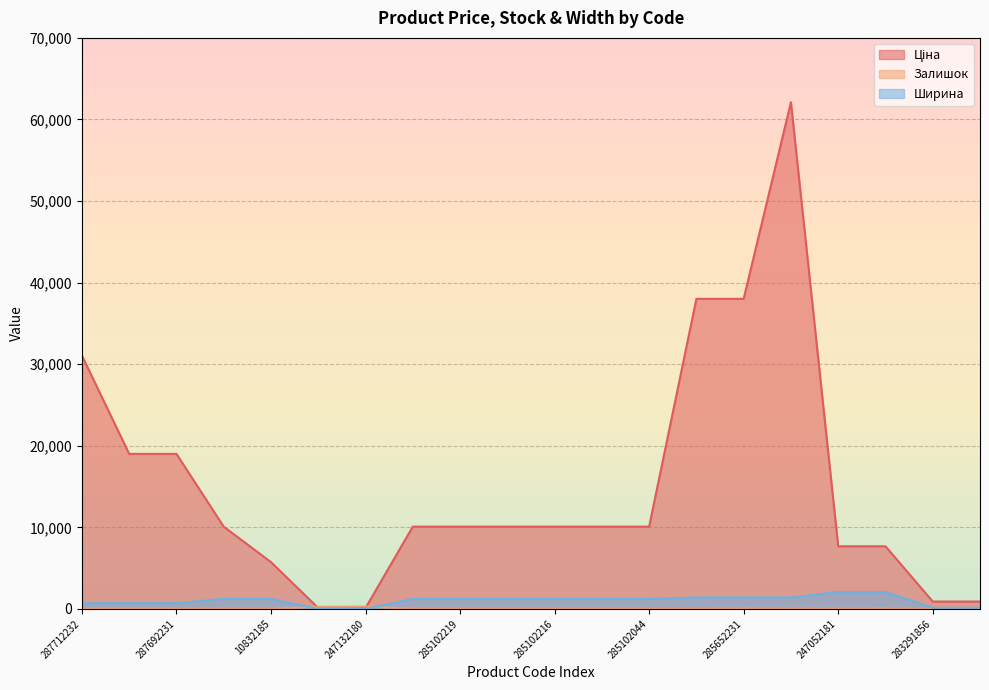

What is the difference between the highest and lowest values at 283291651?

900.9